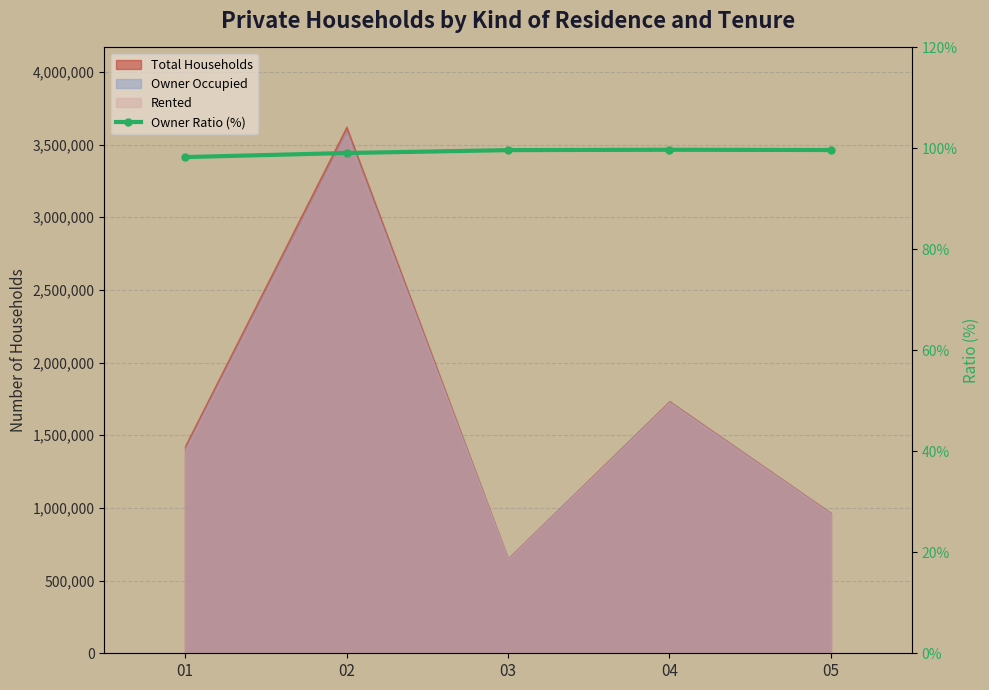

True or false: the data shows 21.4 at 02.

False